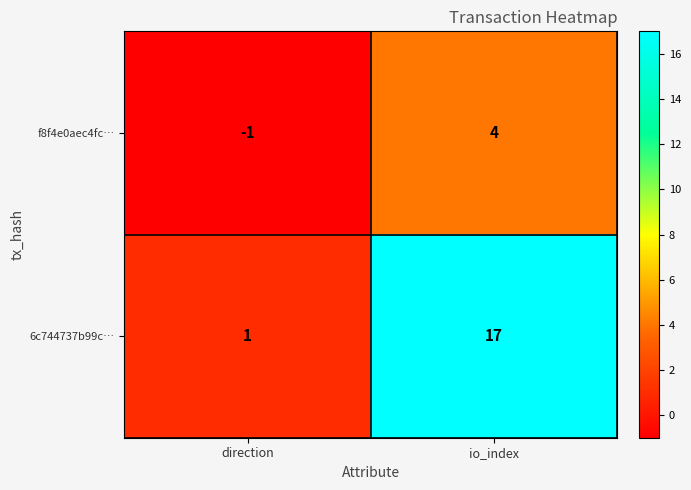

What is the average value of the 6c744737b99c… series?

9